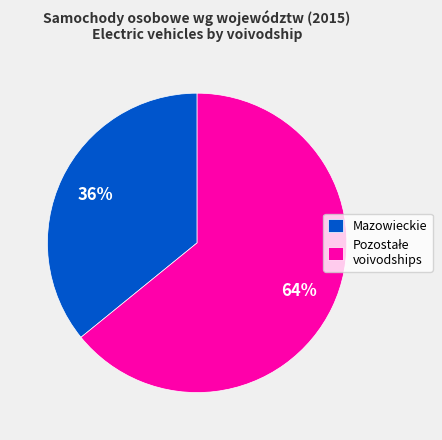

True or false: Mazowieckie accounts for 36% of the total.

True